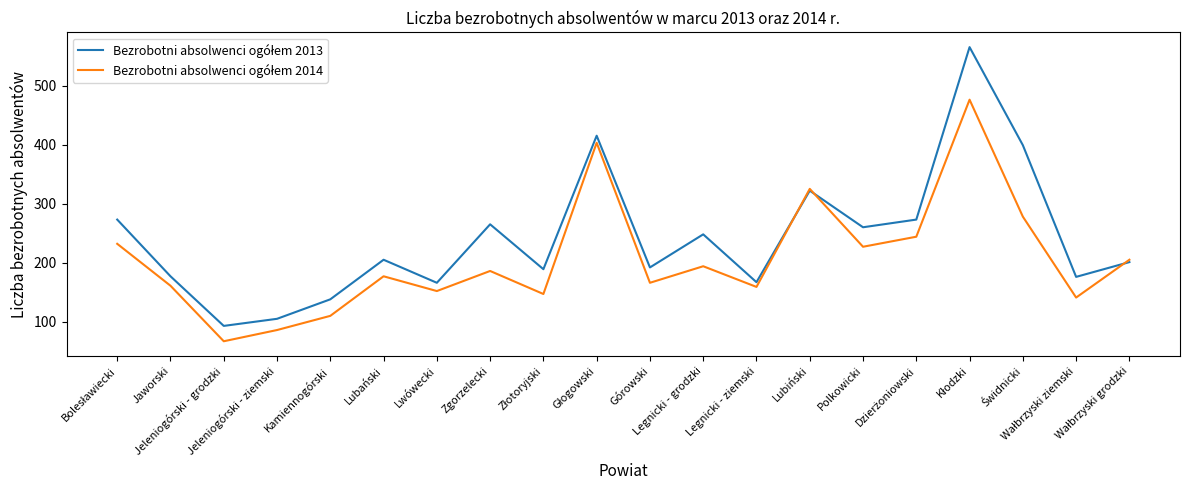

What is the minimum value shown in the chart?

67